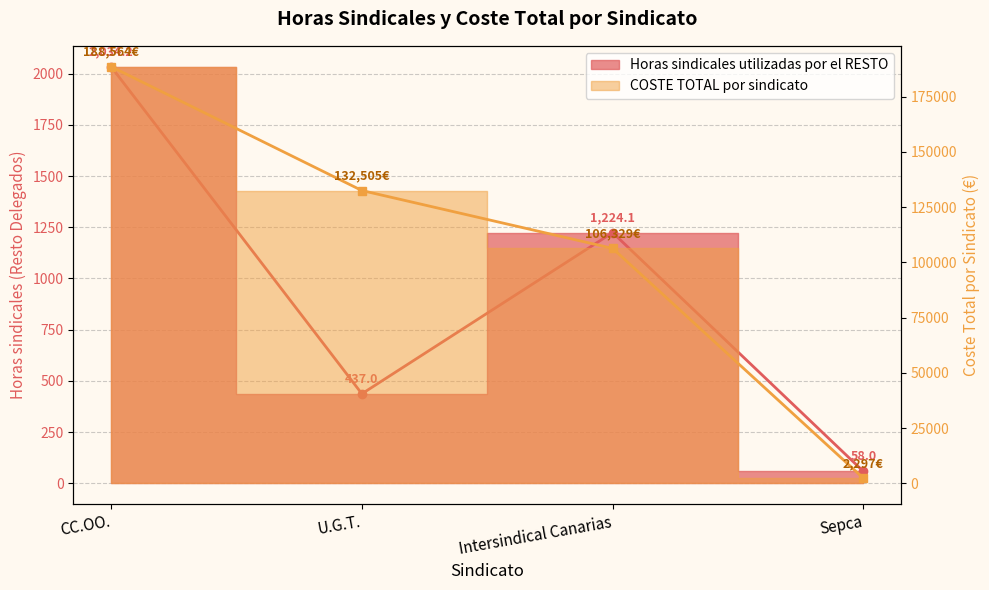

Is it true that Horas sindicales utilizadas por el RESTO equals 1224.1 at Intersindical Canarias?

True